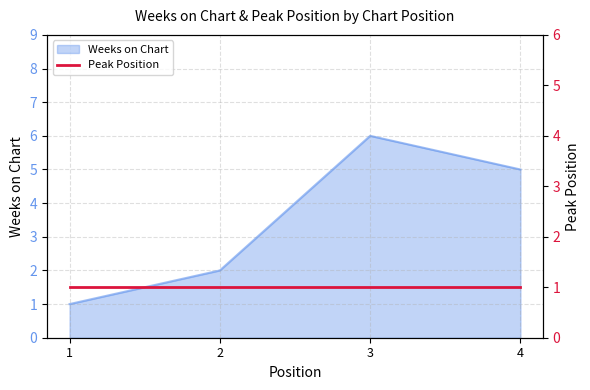

What is the approximate value at 1?

1